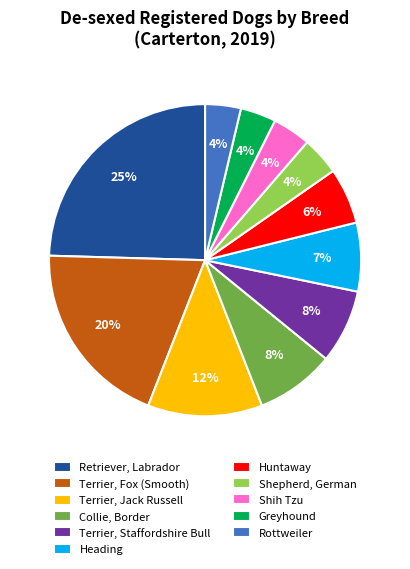

Which category has the biggest portion of the pie?

Retriever, Labrador